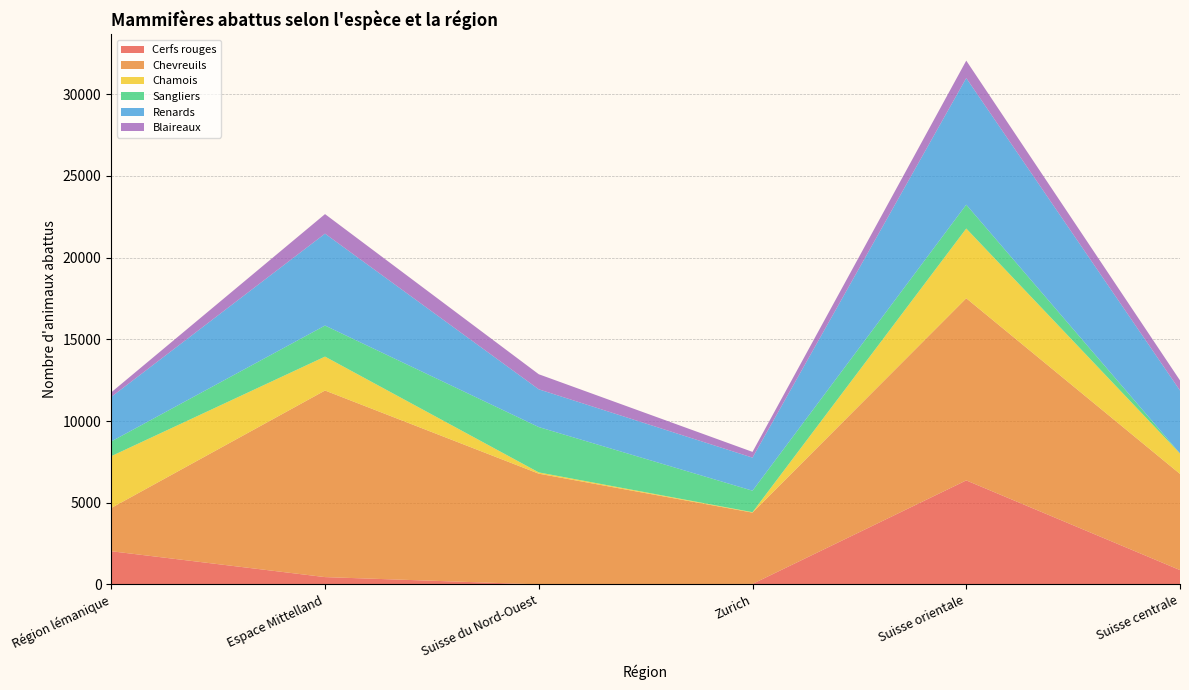

Reading left to right, list all the values displayed in this chart.

Cerfs rouges: 2029	445	0	28	6365	875
Chevreuils: 2649	11422	6776	4364	11149	5887
Chamois: 3170	2076	78	27	4269	1249
Sangliers: 901	1901	2776	1315	1460	5
Renards: 2728	5626	2310	2024	7751	3851
Blaireaux: 279	1196	923	352	1067	619